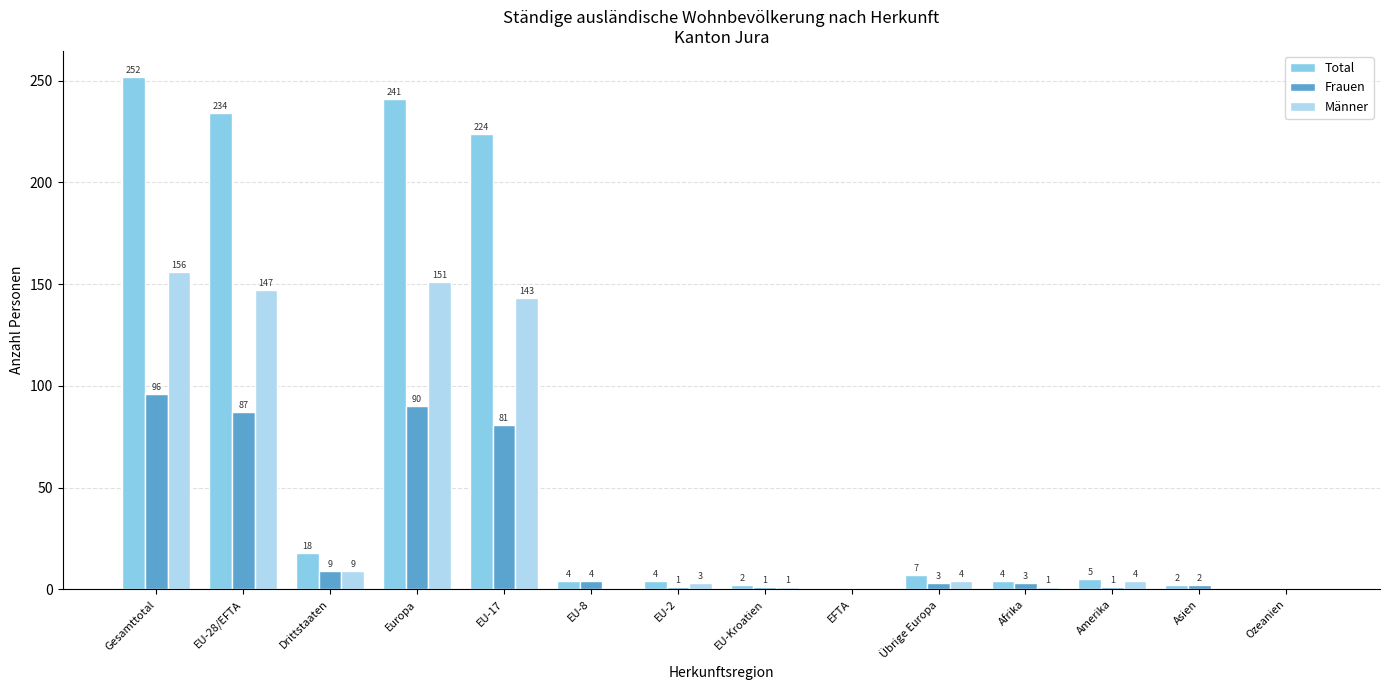

At which label does Frauen first exceed 3?

Gesamttotal